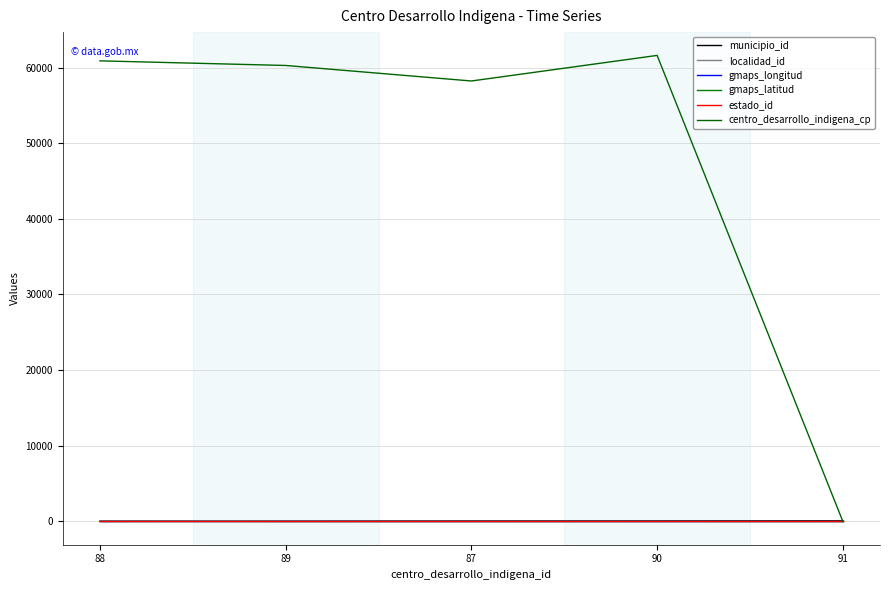

What is the average value of the estado_id series?

16.0